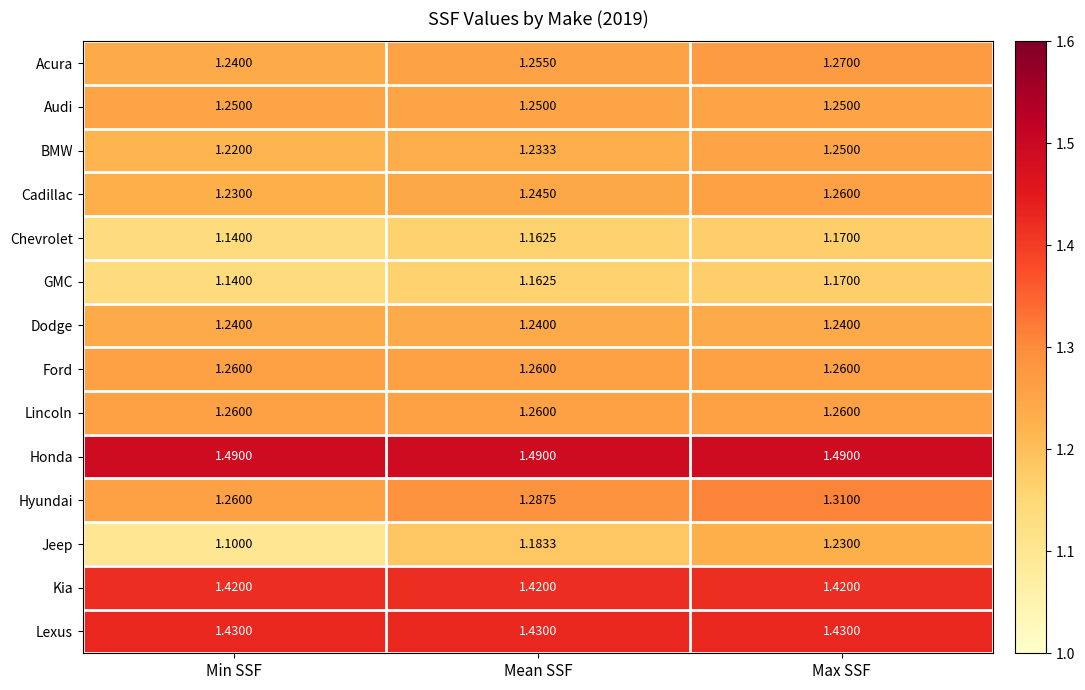

At which label is Acura closest to 1?

Min SSF